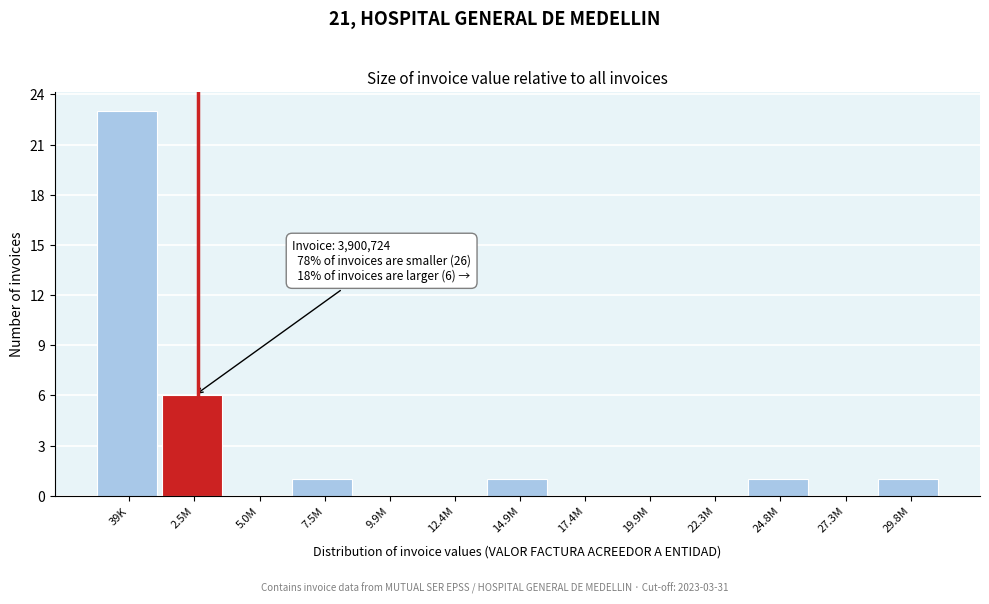

Reading right to left, what are all the values shown in this chart?

29.8M=1	27.3M=0	24.8M=1	22.3M=0	19.9M=0	17.4M=0	14.9M=1	12.4M=0	9.9M=0	7.5M=1	5.0M=0	2.5M=6	39K=23